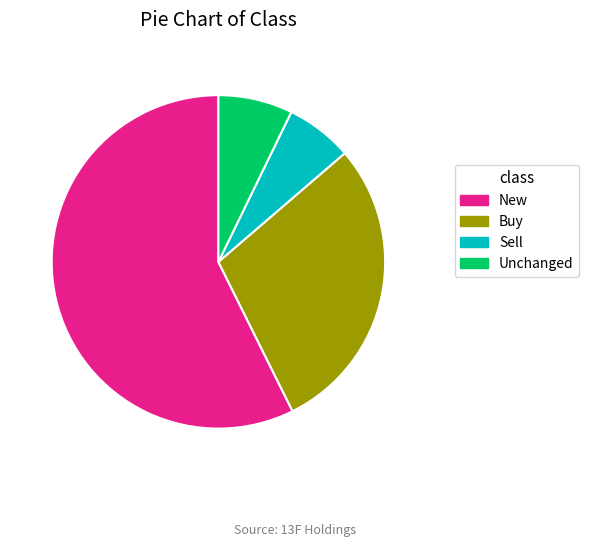

Does any single category account for the majority?

Yes